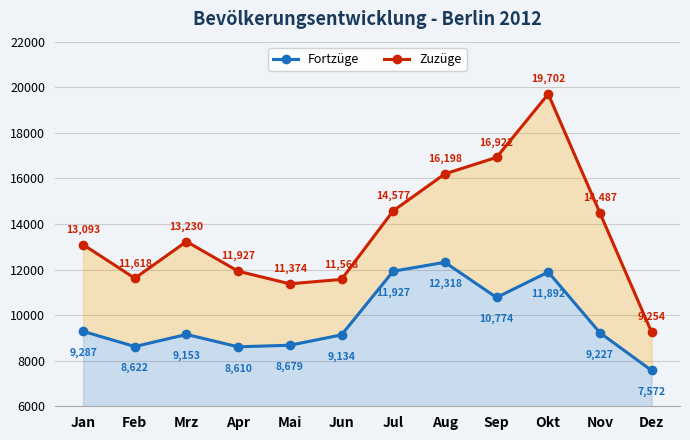

What are all the series names shown in the legend?

Fortzüge, Zuzüge